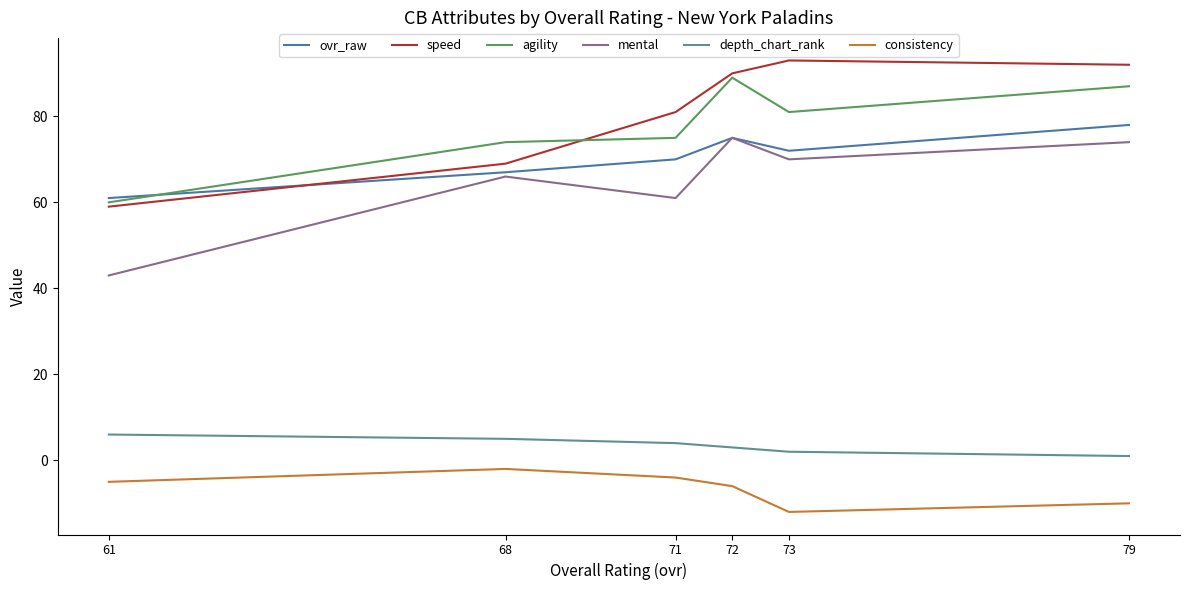

Is this an area chart (filled region under the line)?

No